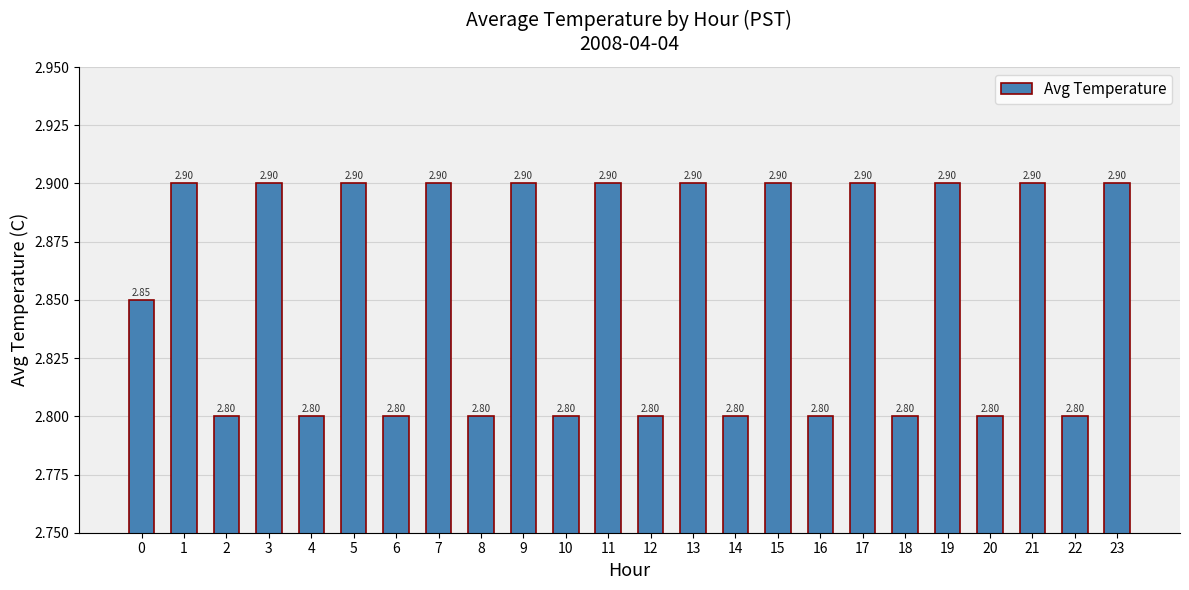

What is the difference between the second highest and second lowest values?

0.1